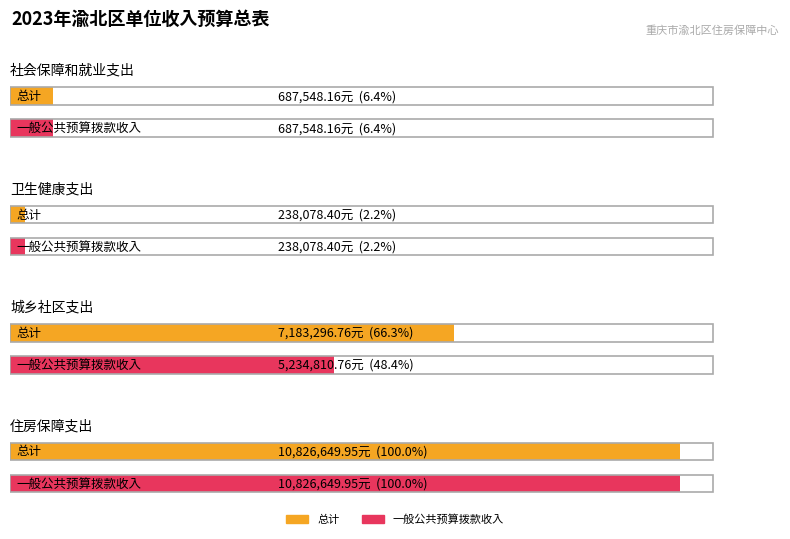

True or false: 一般公共预算拨款收入 has a value of 10826649.9 at 住房保障支出.

True